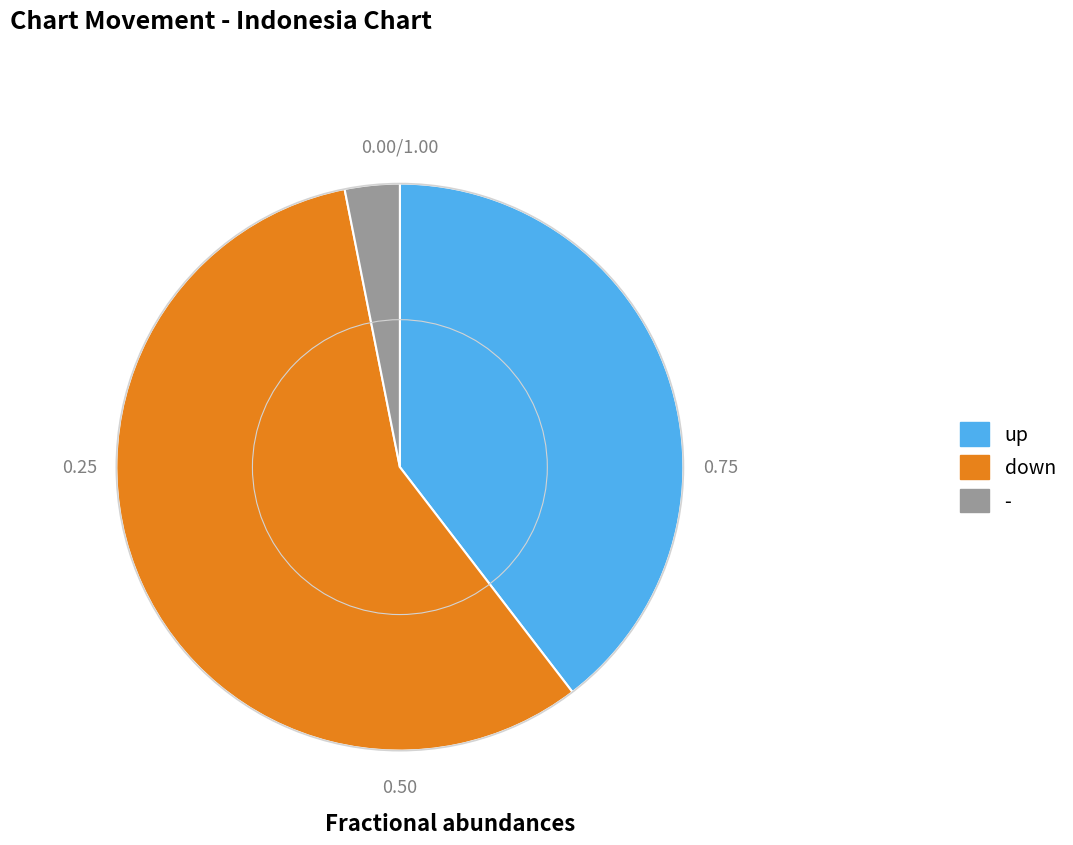

Is the sum of down and - greater than half?

Yes